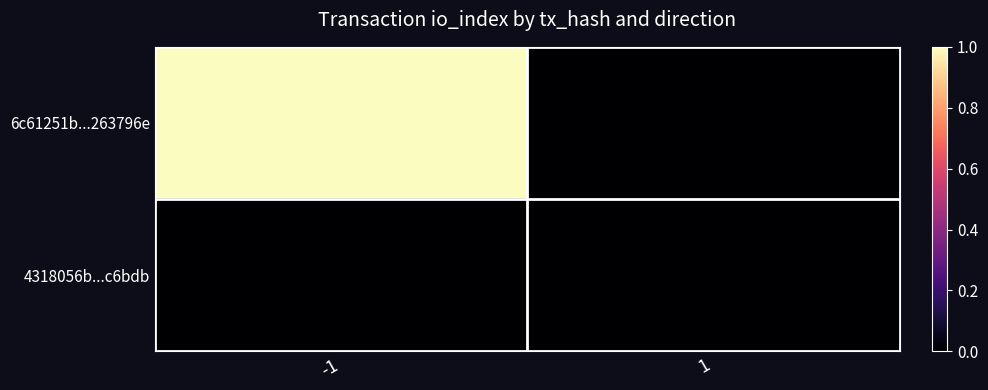

List the series in order of their peak value, lowest first.

4318056b...c6bdb, 6c61251b...263796e